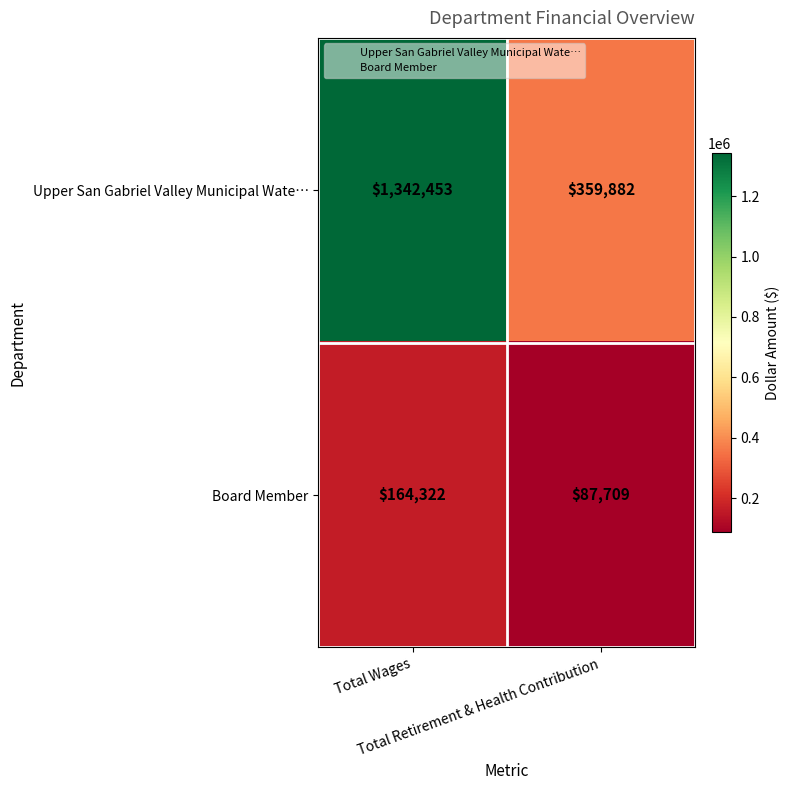

What is the greatest value displayed?

1342453